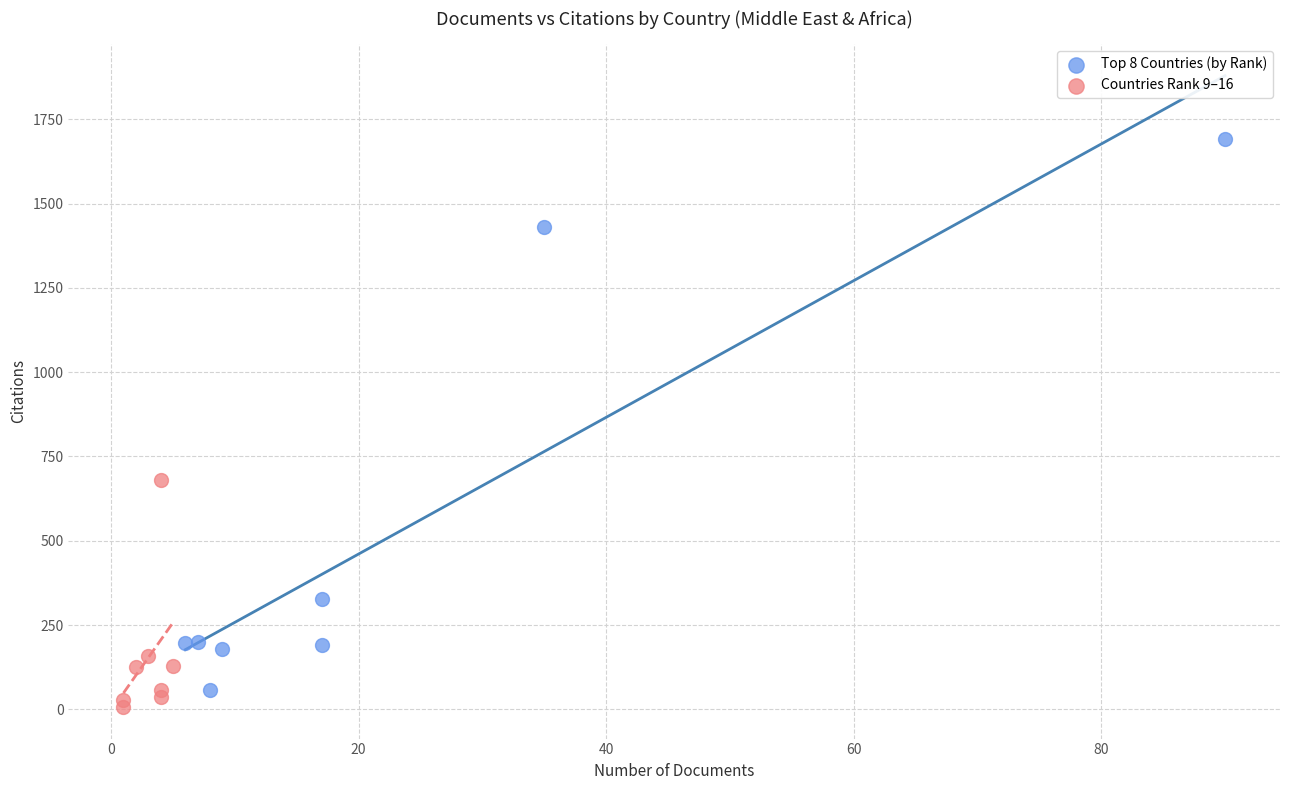

Which series reaches the maximum Y coordinate?

Top 8 Countries (by Rank)